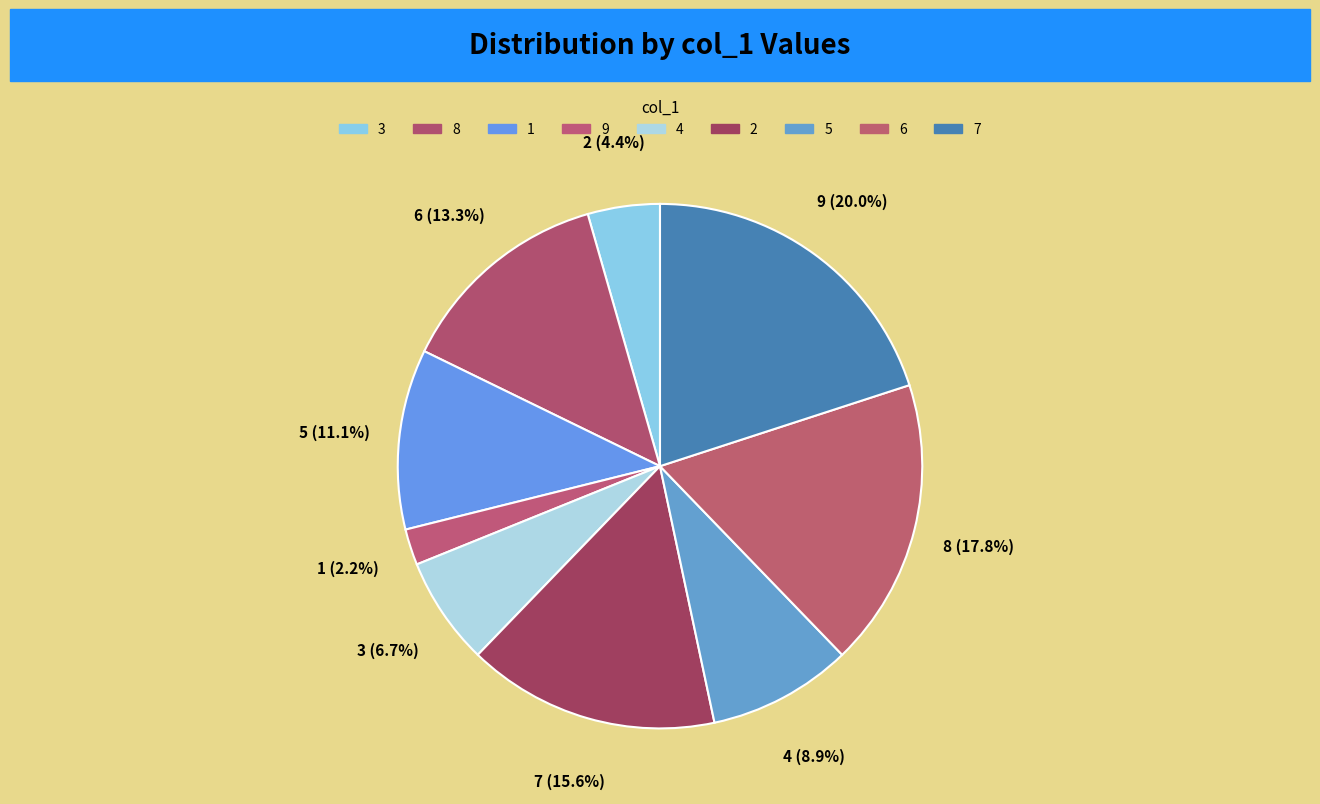

How many segments does this pie chart have?

9